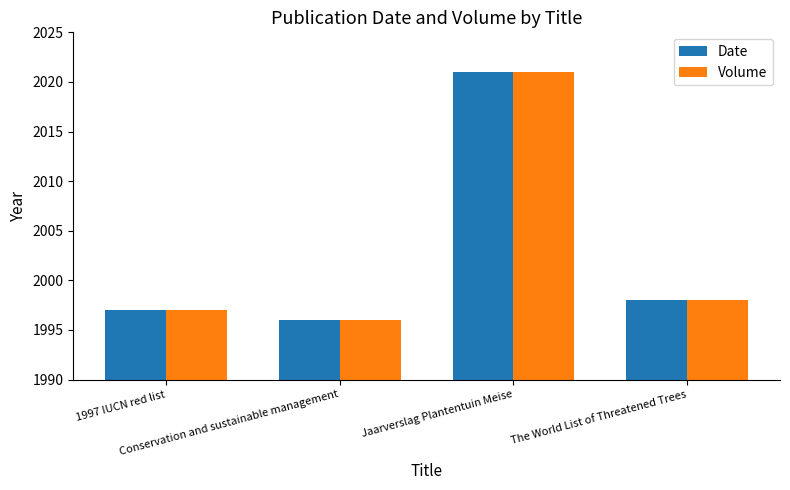

Is it true that Volume equals 1996 at Conservation and sustainable management?

True